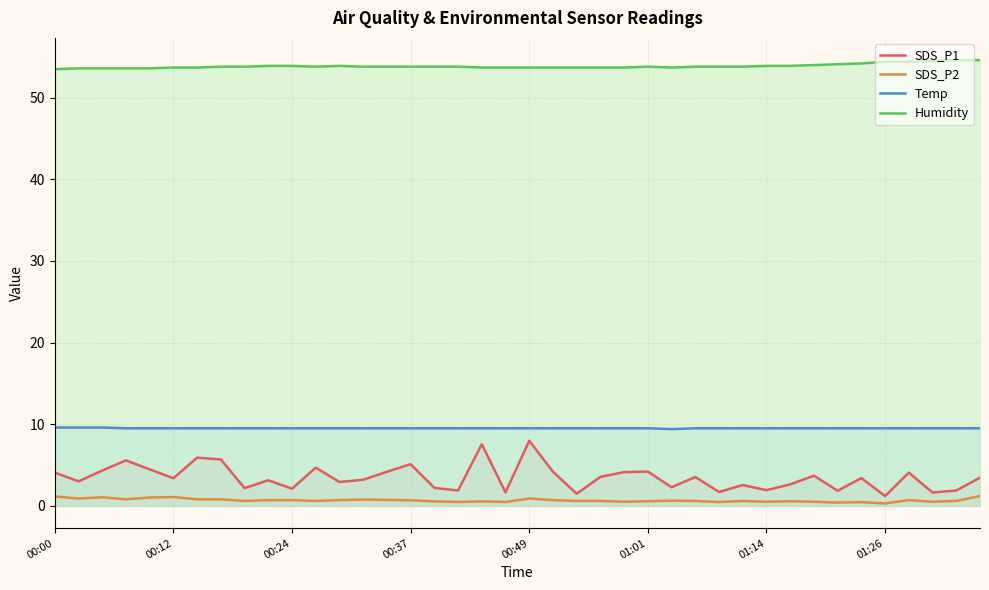

True or false: SDS_P1 has a value of 2.3 at 18.

False